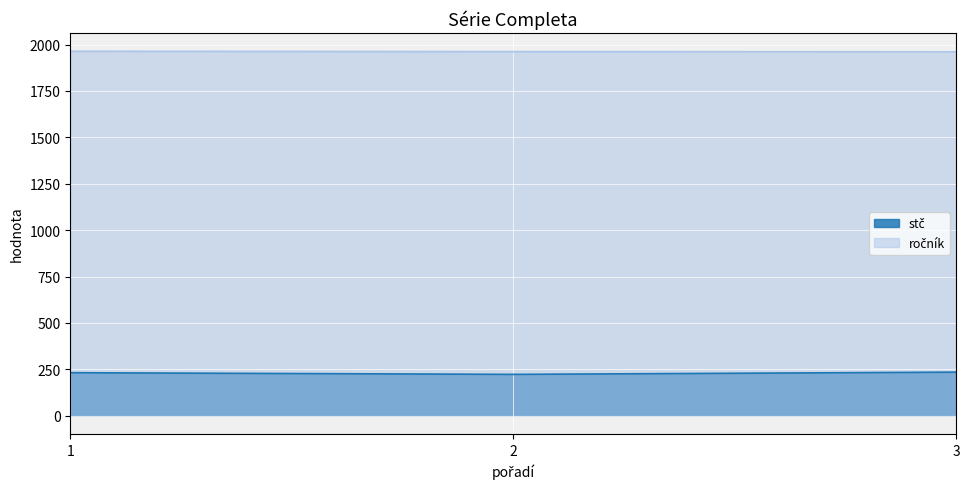

How many categories are shown in the chart?

3